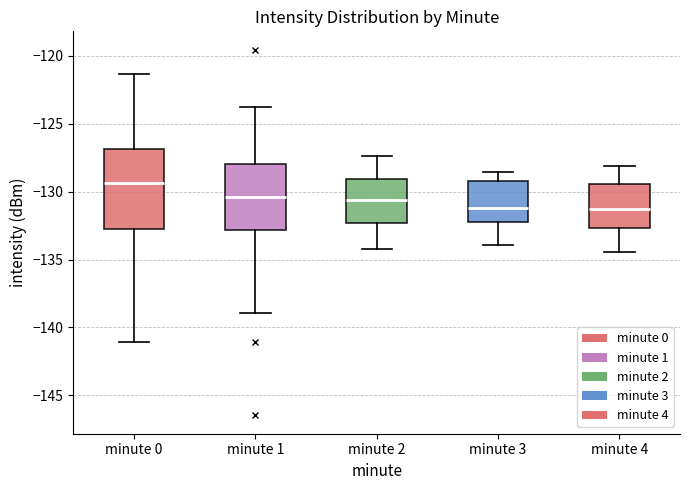

Reading left to right, read every box against the y-axis: the position of its median line, the range the box covers, and the ends of its whiskers. The values are not printed on the chart, so give them approximately, as read against the axis.

minute 0: median -129.5, box -133.0 to -127.0, whiskers -141.0 to -121.5
minute 1: median -130.5, box -133.0 to -128.0, whiskers -139.0 to -124.0
minute 2: median -130.5, box -132.5 to -129.0, whiskers -134.0 to -127.5
minute 3: median -131.0, box -132.0 to -129.0, whiskers -134.0 to -128.5
minute 4: median -131.5, box -132.5 to -129.5, whiskers -134.5 to -128.0